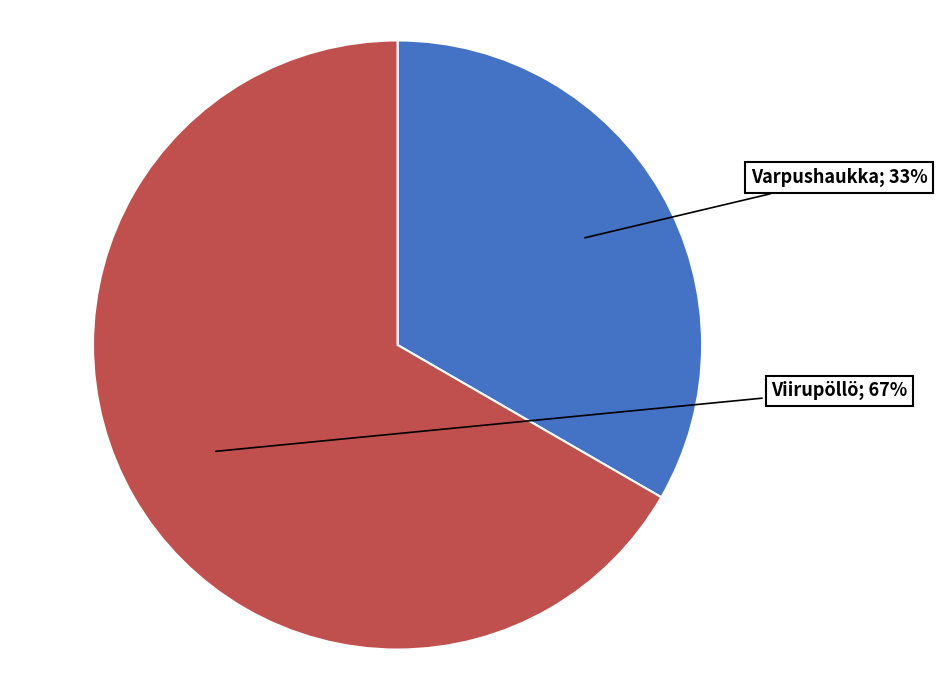

To the nearest percent, what is the average slice percentage?

50%